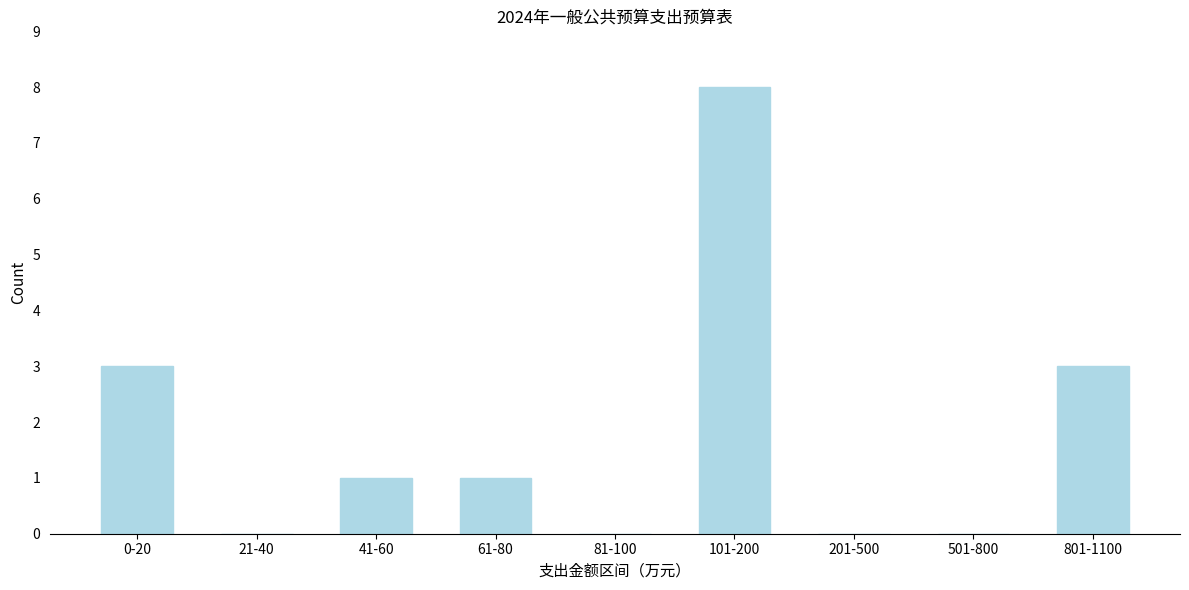

Reading left to right, extract all data points from this chart.

0-20=3	21-40=0	41-60=1	61-80=1	81-100=0	101-200=8	201-500=0	501-800=0	801-1100=3